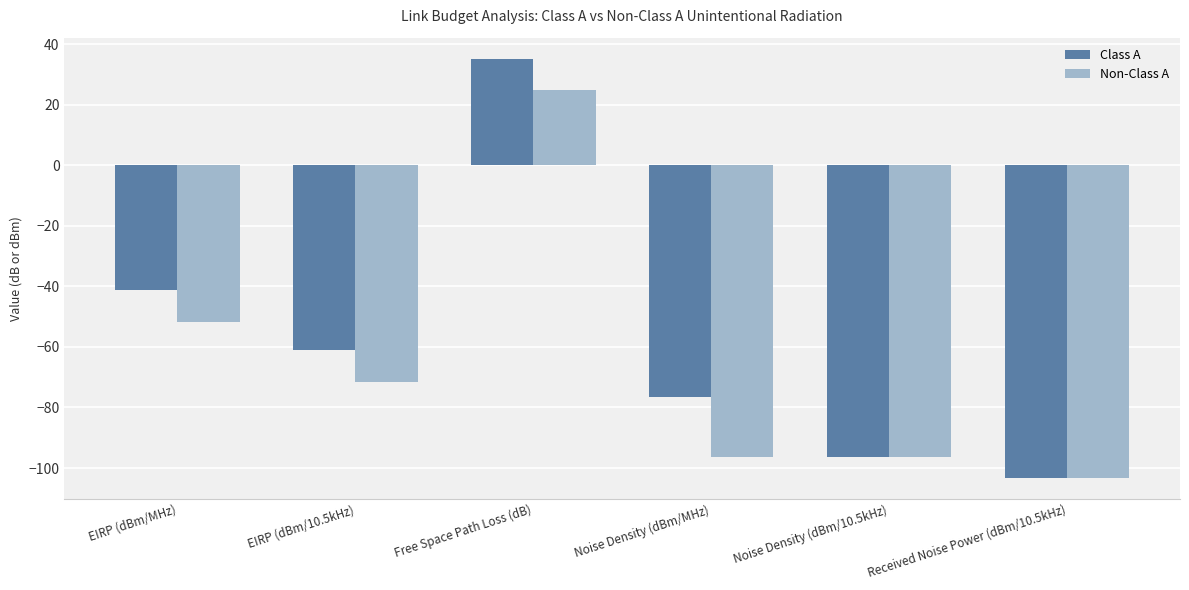

Which label corresponds to the smallest value in the chart?

Received Noise Power (dBm/10.5kHz)